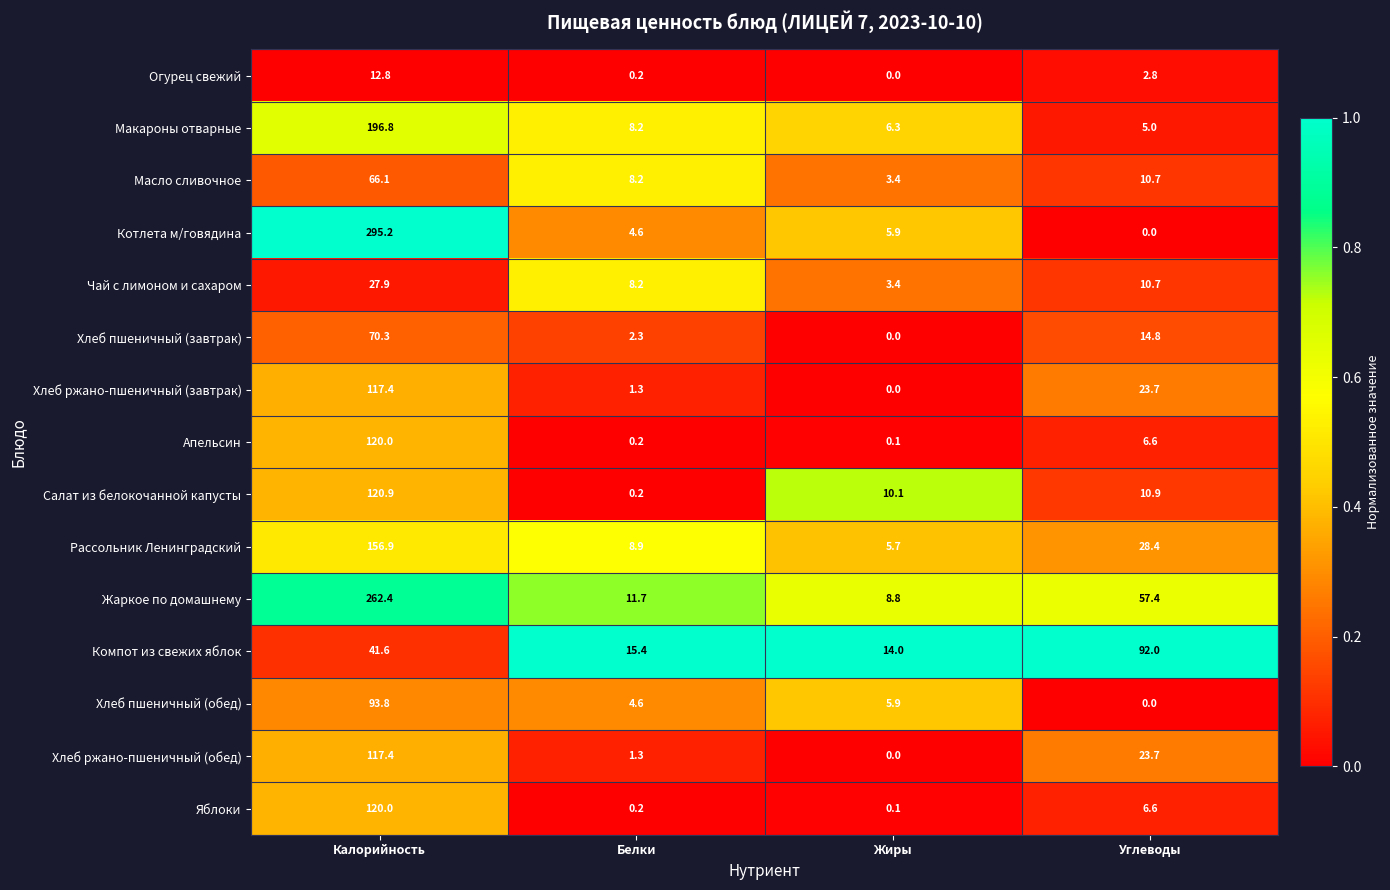

At which label does Хлеб пшеничный (обед) reach its minimum?

Углеводы